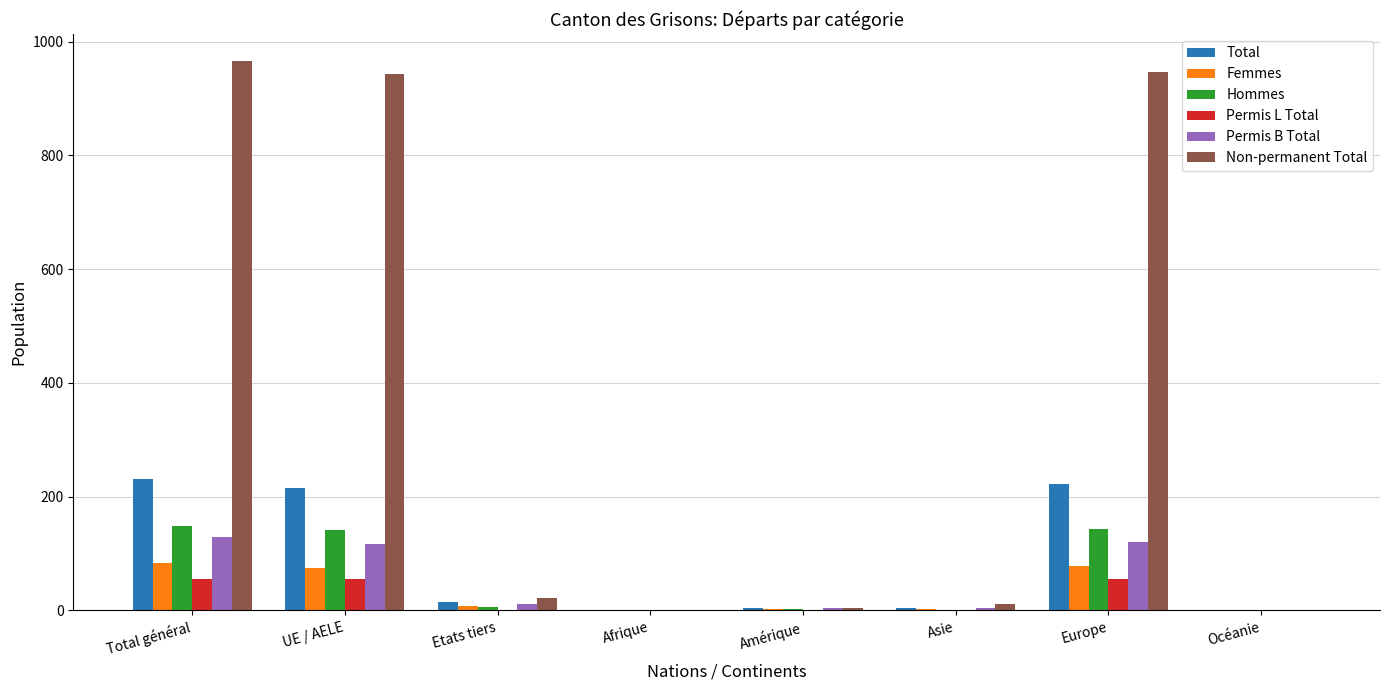

Is it true that Permis B Total equals 207 at Total général?

False